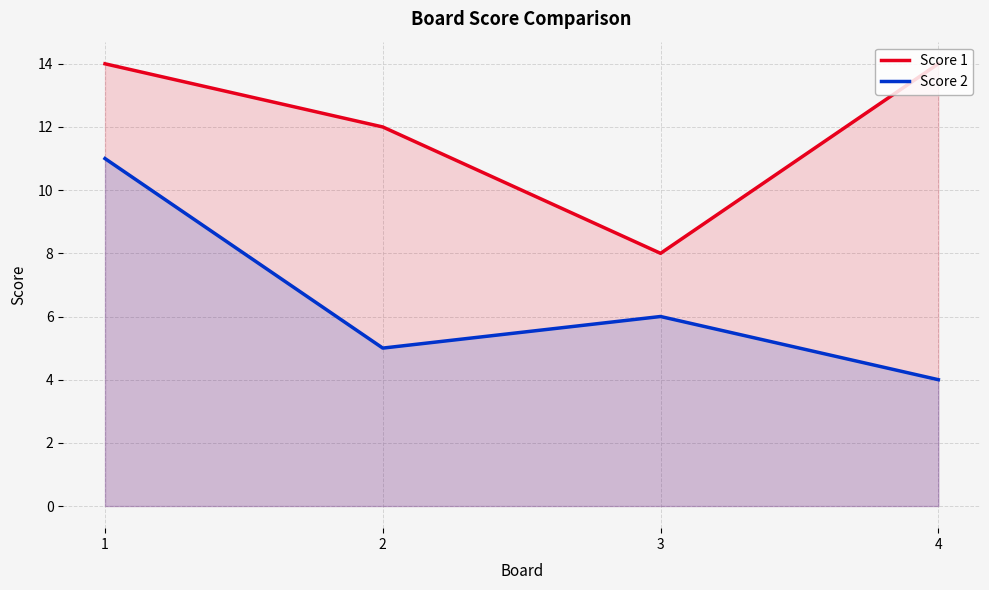

What is the smallest value displayed?

4